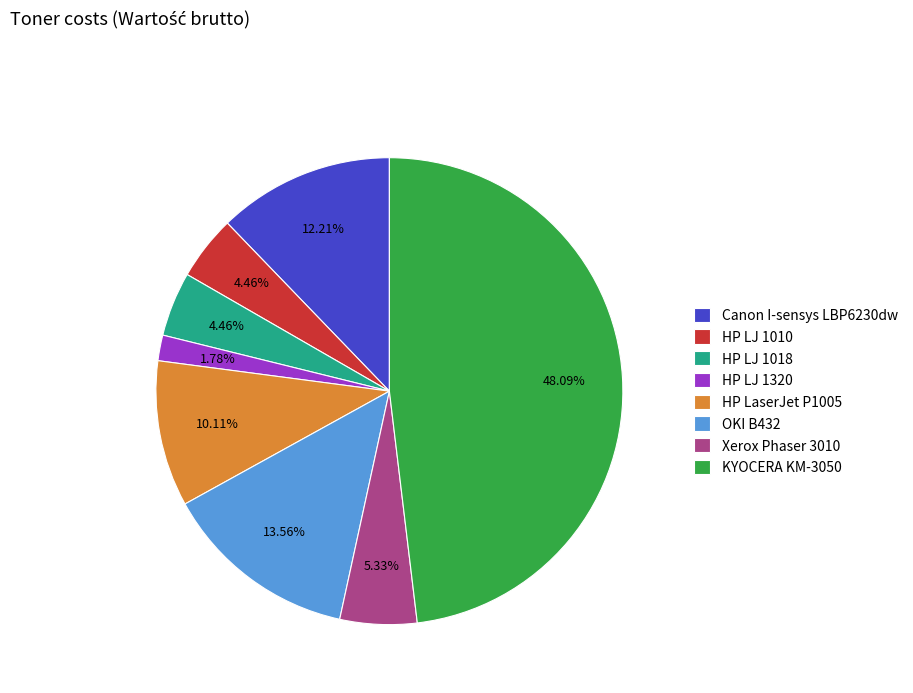

Approximately how many times larger is the value at KYOCERA KM-3050 compared to HP LJ 1010?

10.8